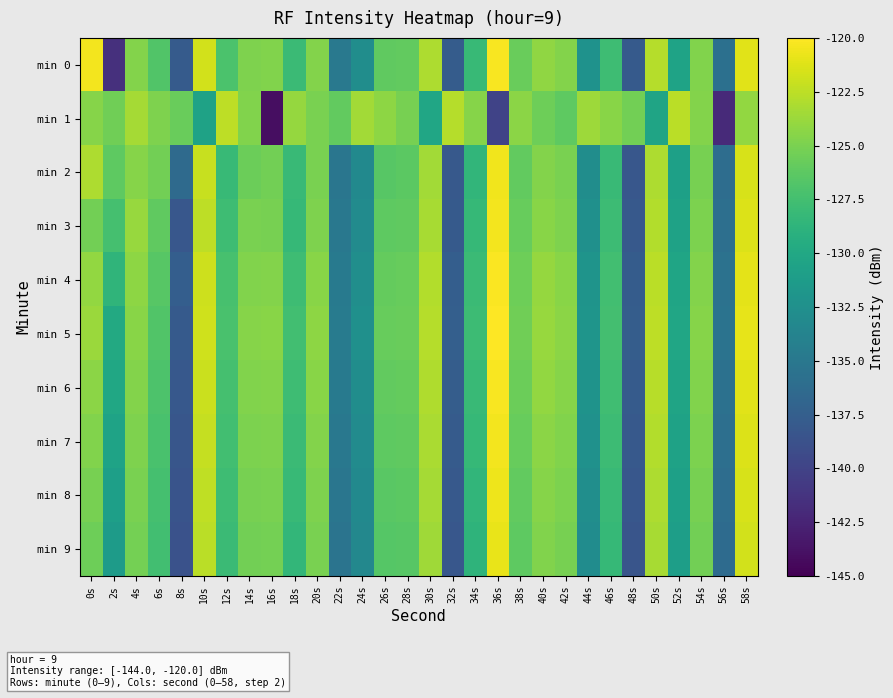

Which series has the widest spread of values?

min 1